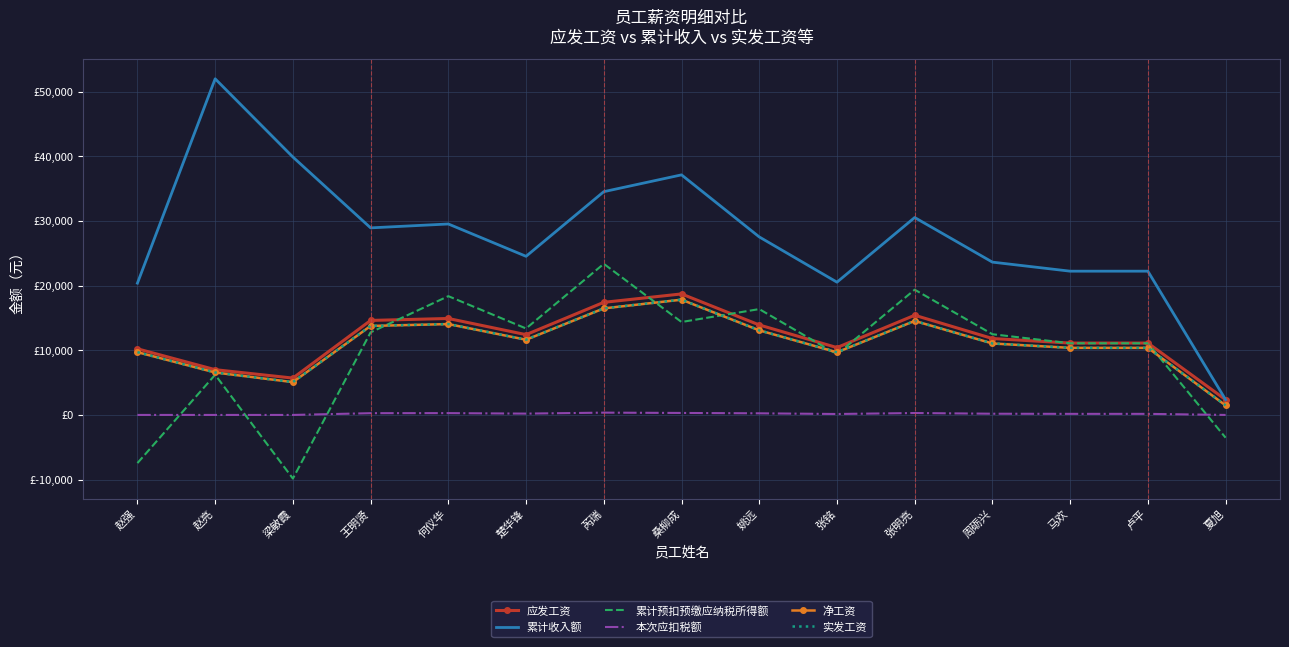

What value does the 累计收入额 series have at 赵亮?

52000.0